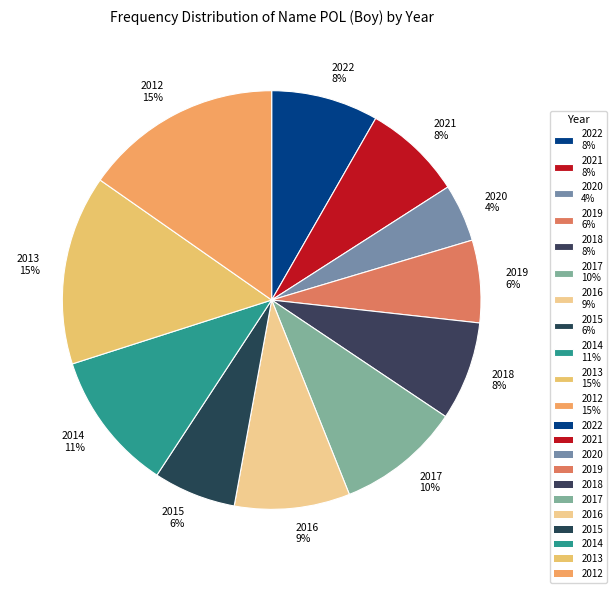

True or false: 2015 accounts for 1% of the total.

False